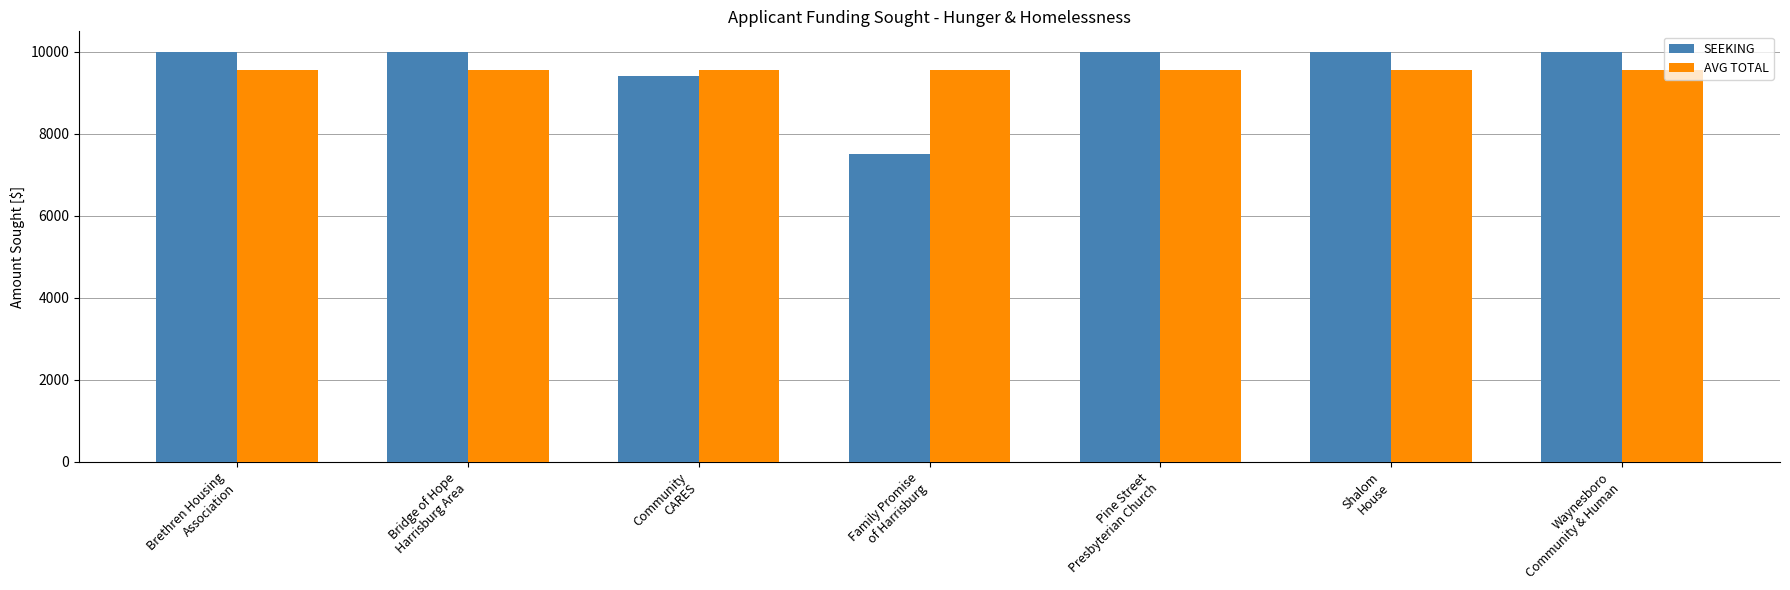

Reading left to right, list all the values displayed in this chart.

SEEKING: Brethren Housing
Association=10000.0	Bridge of Hope
Harrisburg Area=10000.0	Community
CARES=9400.0	Family Promise
of Harrisburg=7500.0	Pine Street
Presbyterian Church=10000.0	Shalom
House=10000.0	Waynesboro
Community & Human=10000.0
AVG TOTAL: Brethren Housing
Association=9557.1	Bridge of Hope
Harrisburg Area=9557.1	Community
CARES=9557.1	Family Promise
of Harrisburg=9557.1	Pine Street
Presbyterian Church=9557.1	Shalom
House=9557.1	Waynesboro
Community & Human=9557.1